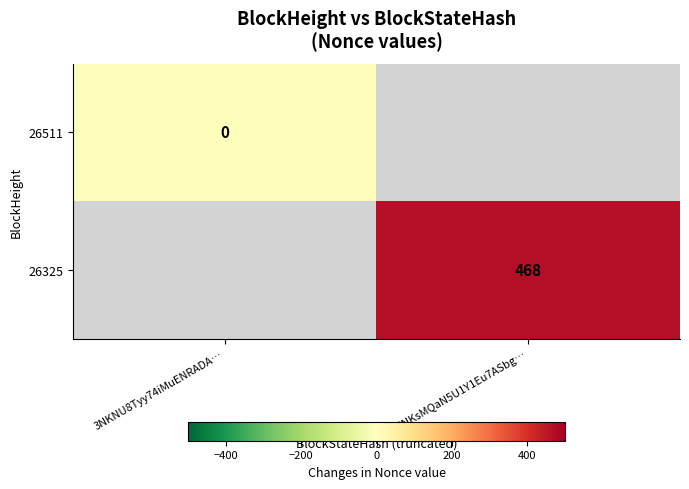

Which has a higher value, 3NKNU8Tyy74iMuENRADA… or 3NKsMQaN5U1Y1Eu7ASbg…?

3NKsMQaN5U1Y1Eu7ASbg…